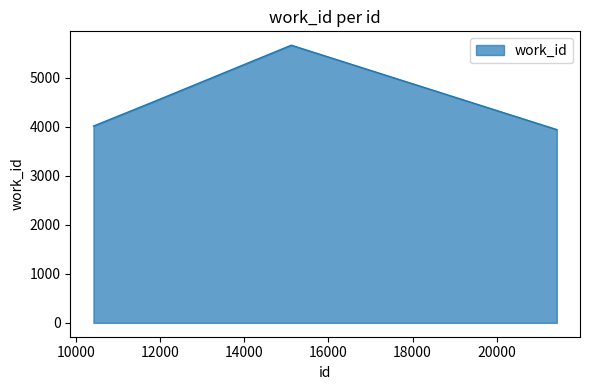

What is the minimum value shown in the chart?

3938